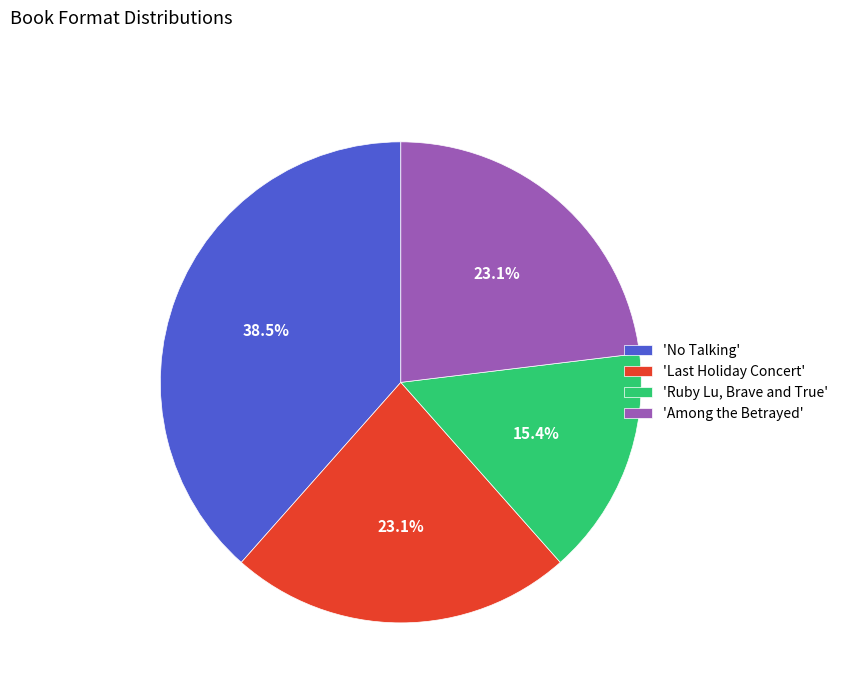

Between 'Ruby Lu, Brave and True' and 'Among the Betrayed', which is larger?

'Among the Betrayed'